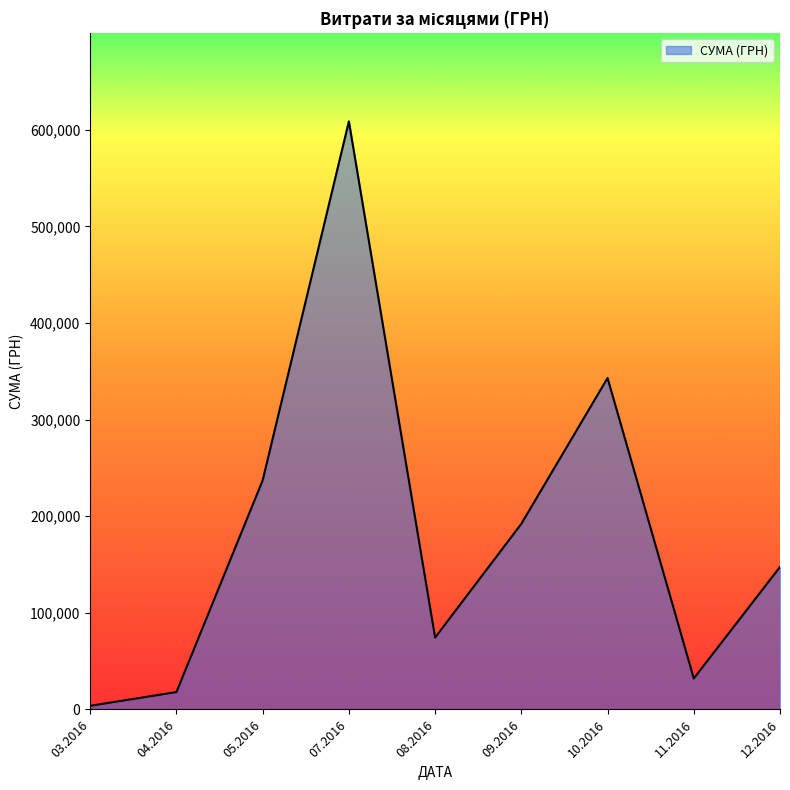

How many lines are shown in the chart?

1